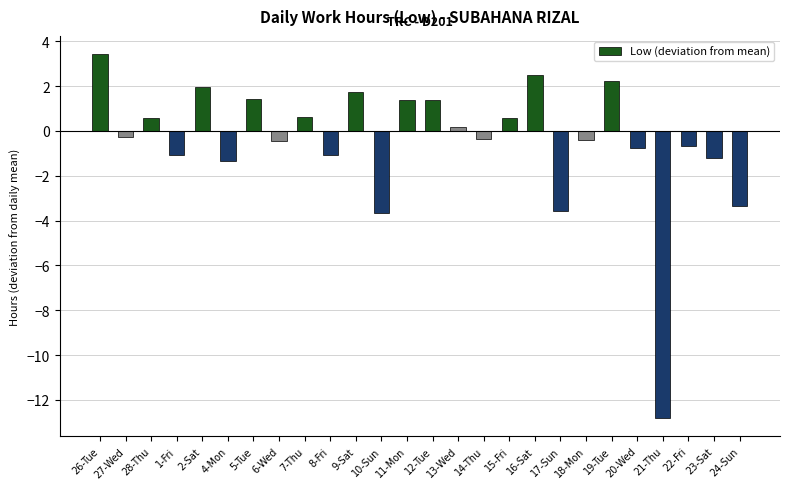

What is the sum of the values at 24-Sun and 27-Wed?

-3.6